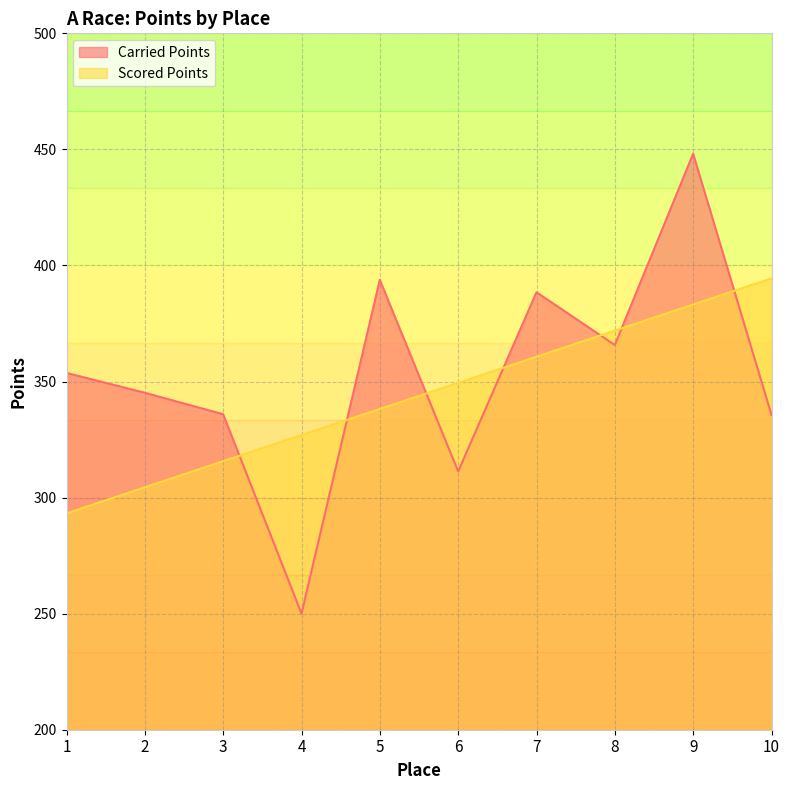

How many intersections are there between Carried Points and Scored Points?

7